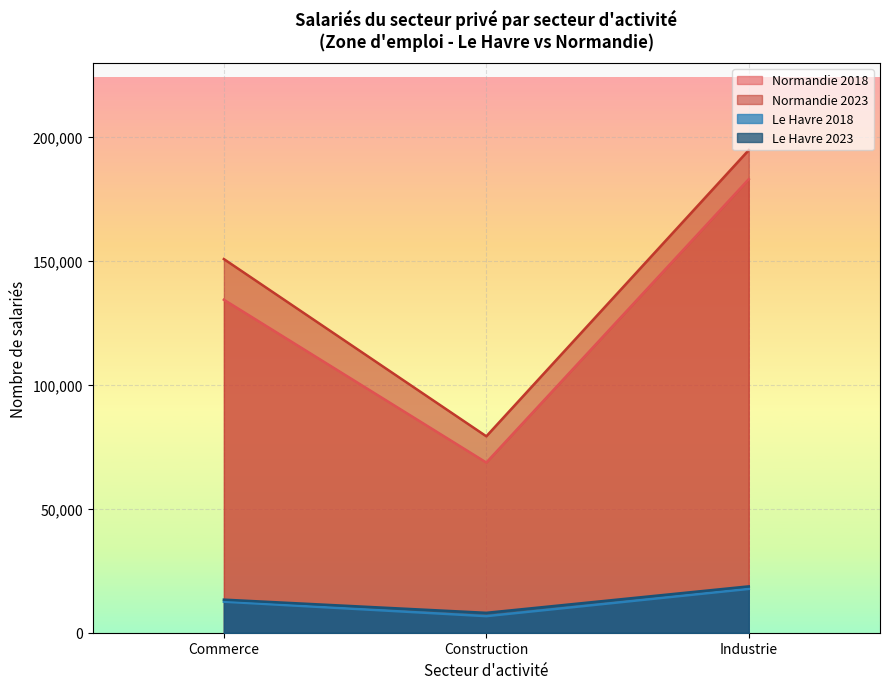

What is the greatest value displayed?

194609